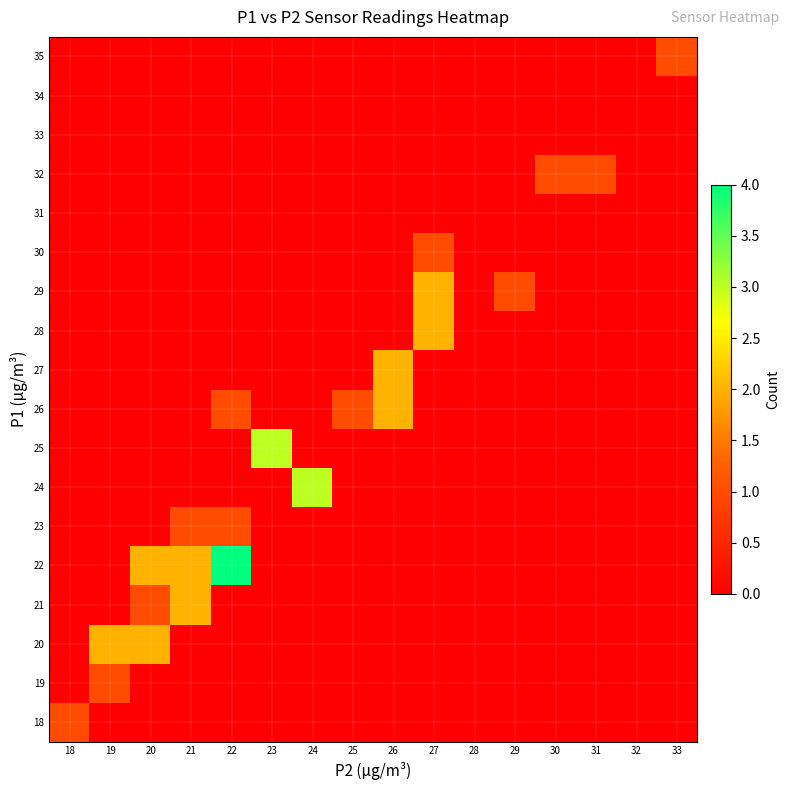

Which has a higher value, 24 or 31?

24